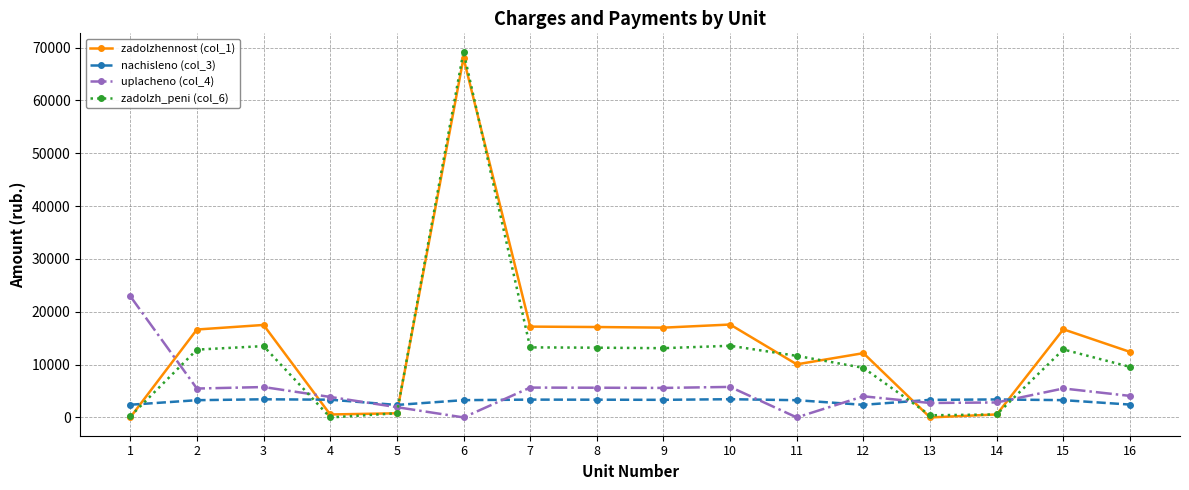

List the series in order of their overall mean, highest first.

zadolzhennost (col_1), zadolzh_peni (col_6), uplacheno (col_4), nachisleno (col_3)